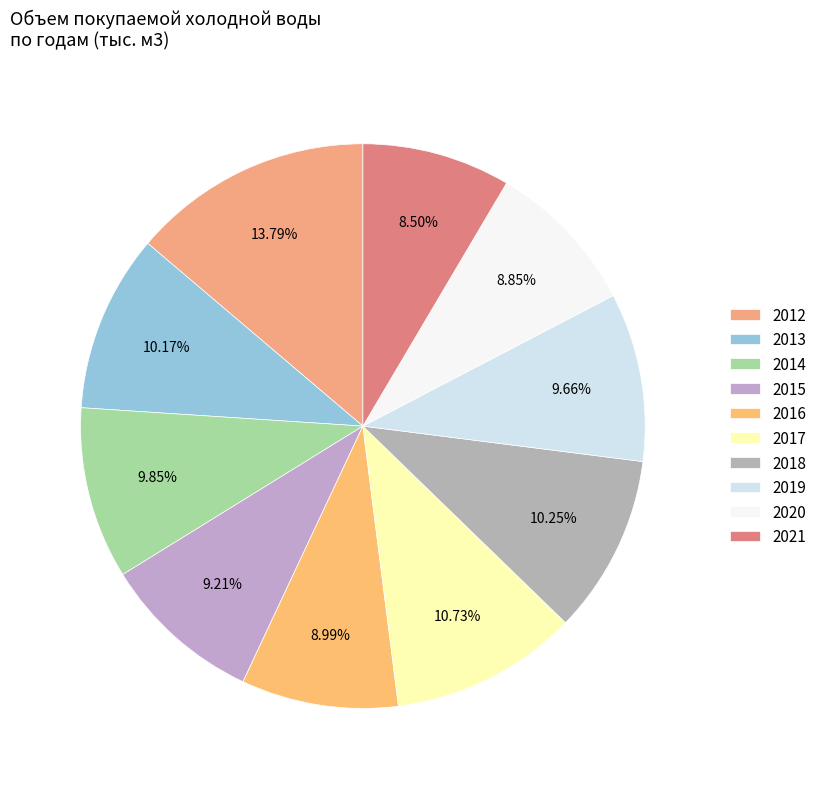

What is the ratio of the value at 2020 to the value at 2013?

0.9